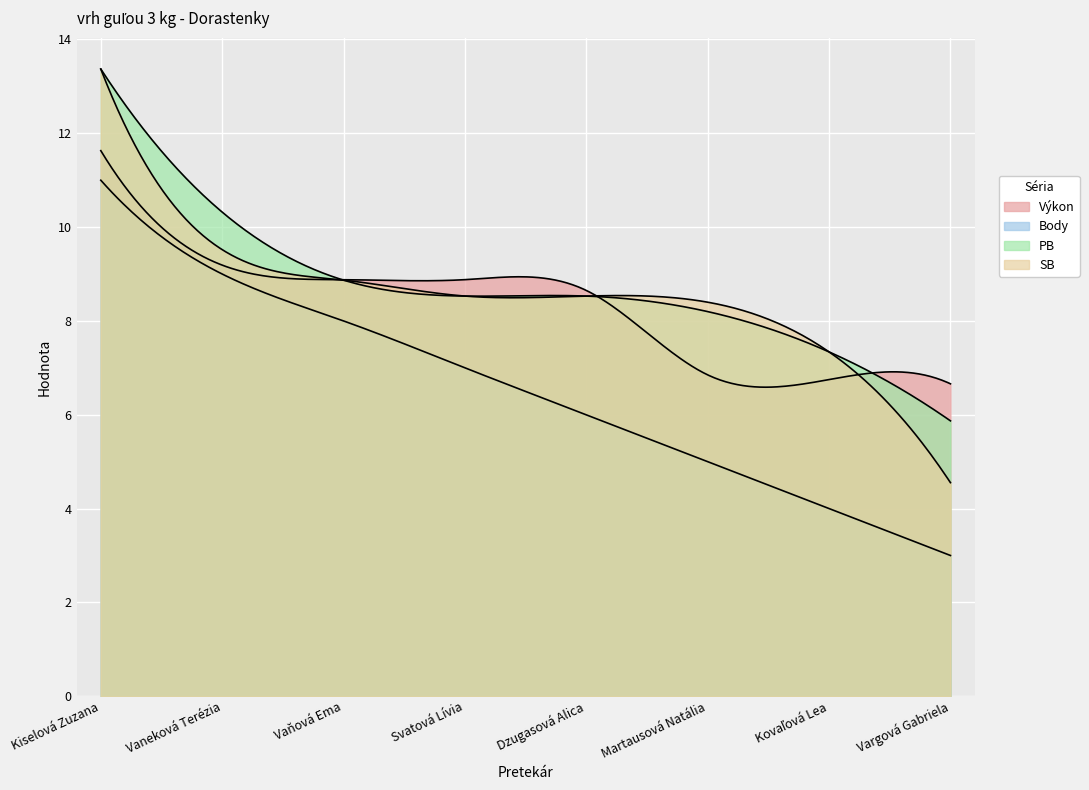

How many categories are shown in the chart?

300